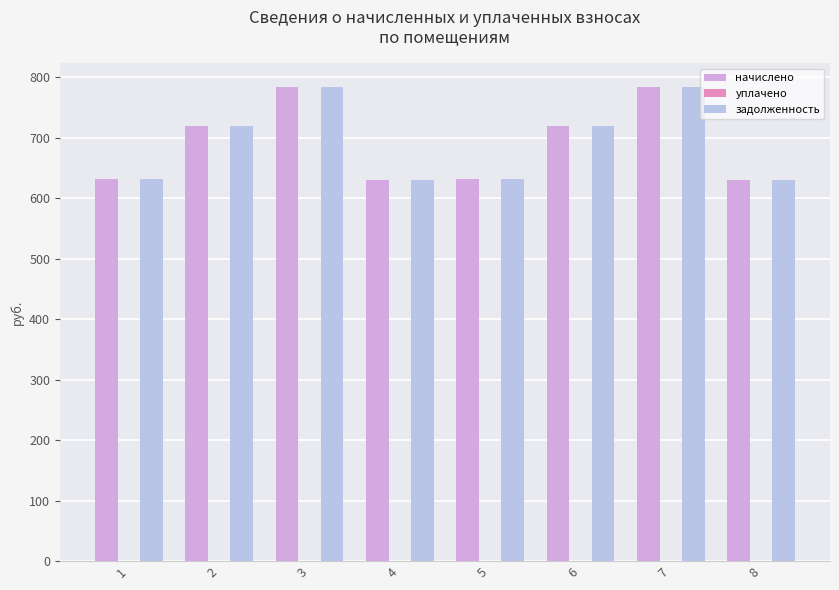

The value of начислено at 4 is 630.8. True or false?

True